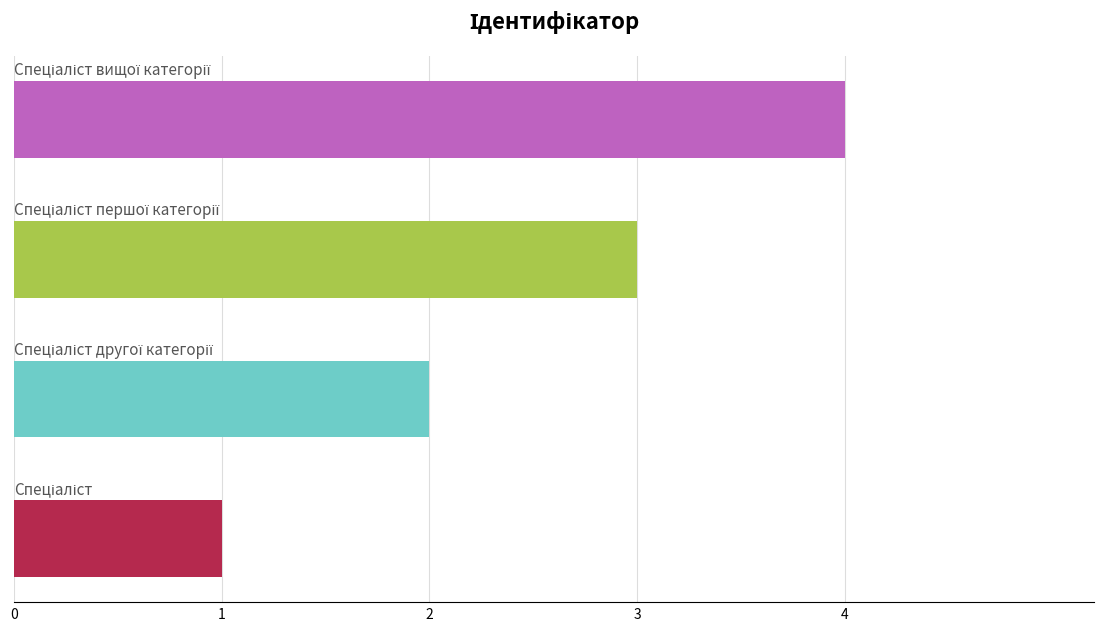

What is the greatest value displayed?

4